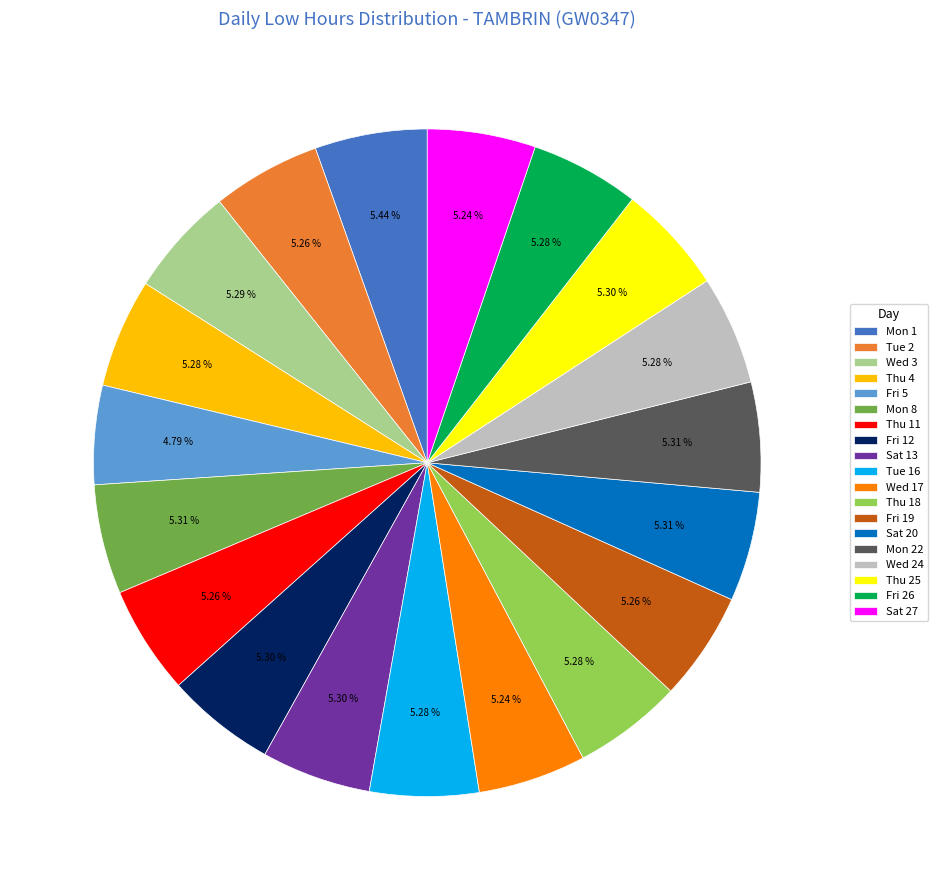

Does any single category account for the majority?

No